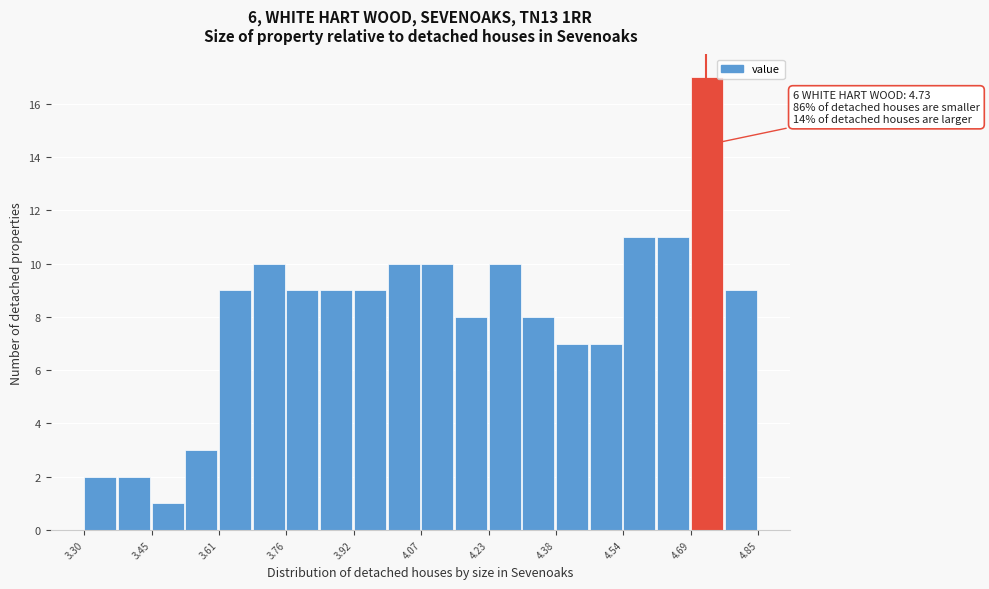

Around what value on the x-axis is the tallest bar? Give the approximate position of its centre, as read against the axis.

4.74